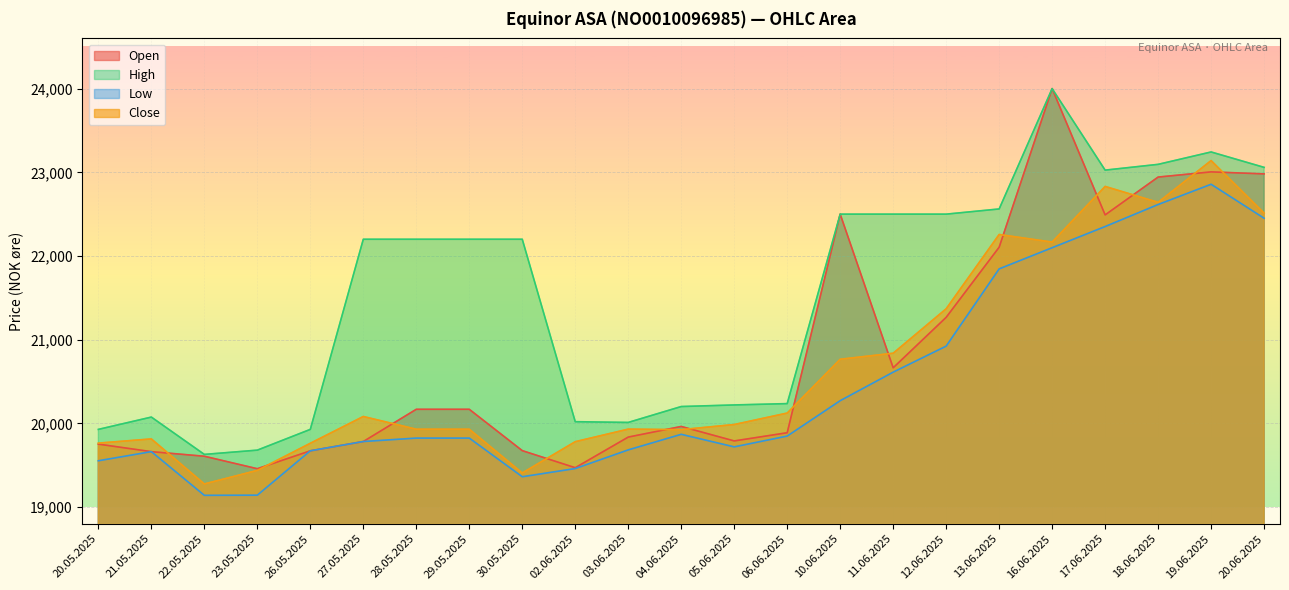

At 21.05.2025, list the series in order from smallest to largest.

Open, Low, Close, High